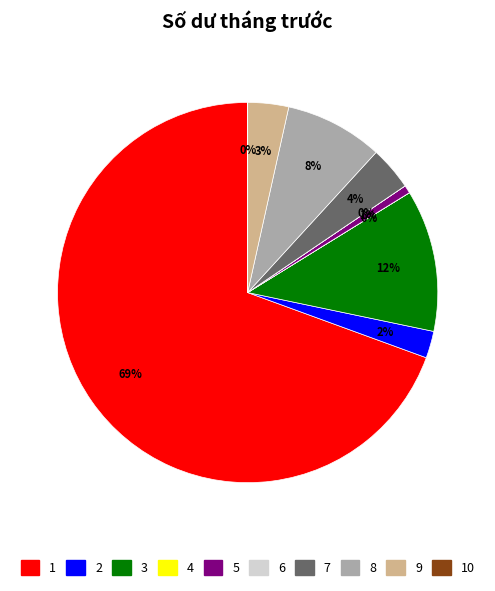

To the nearest percent, what is the average slice percentage?

10%